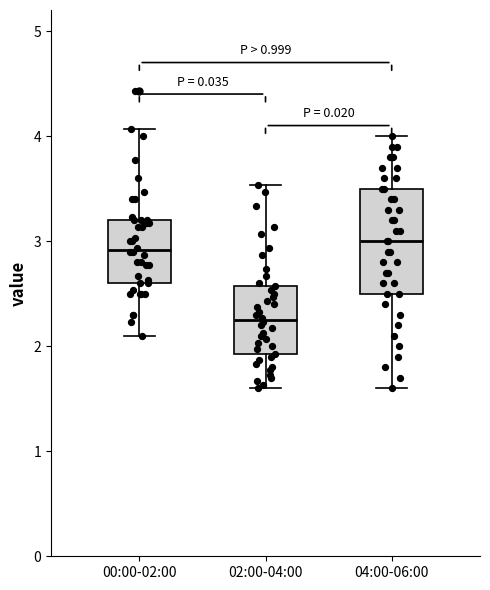

Which box's median line is the lowest?

02:00-04:00